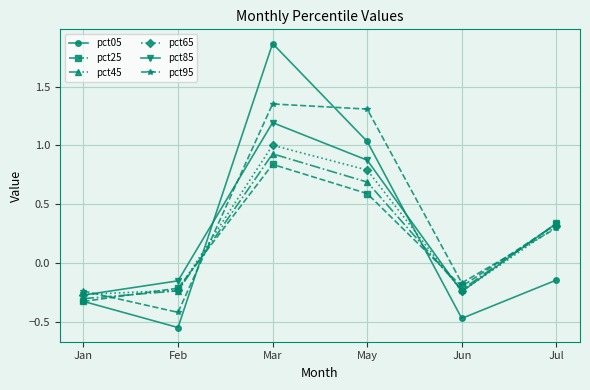

Where does the pct85 series first go above 0?

Mar